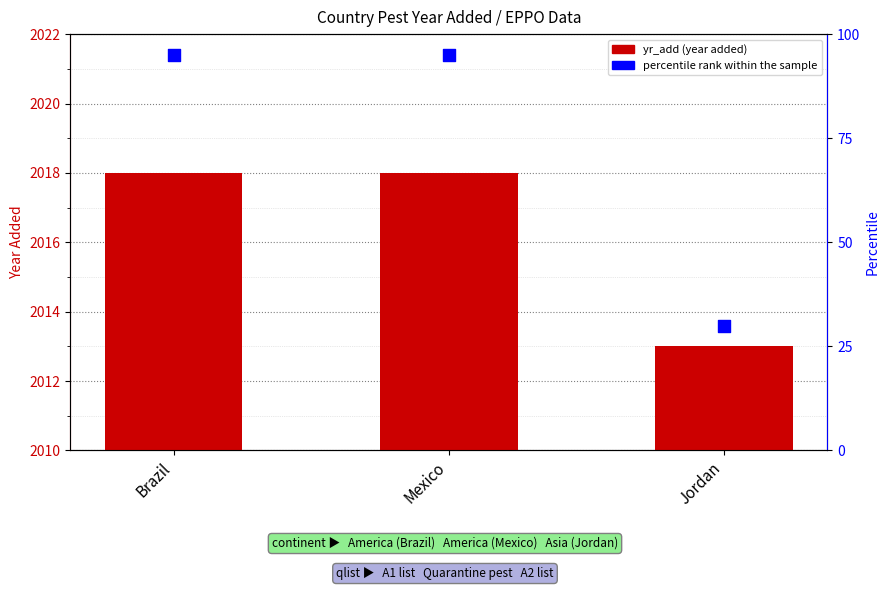

Which series contains the lowest Y value?

percentile rank within the sample